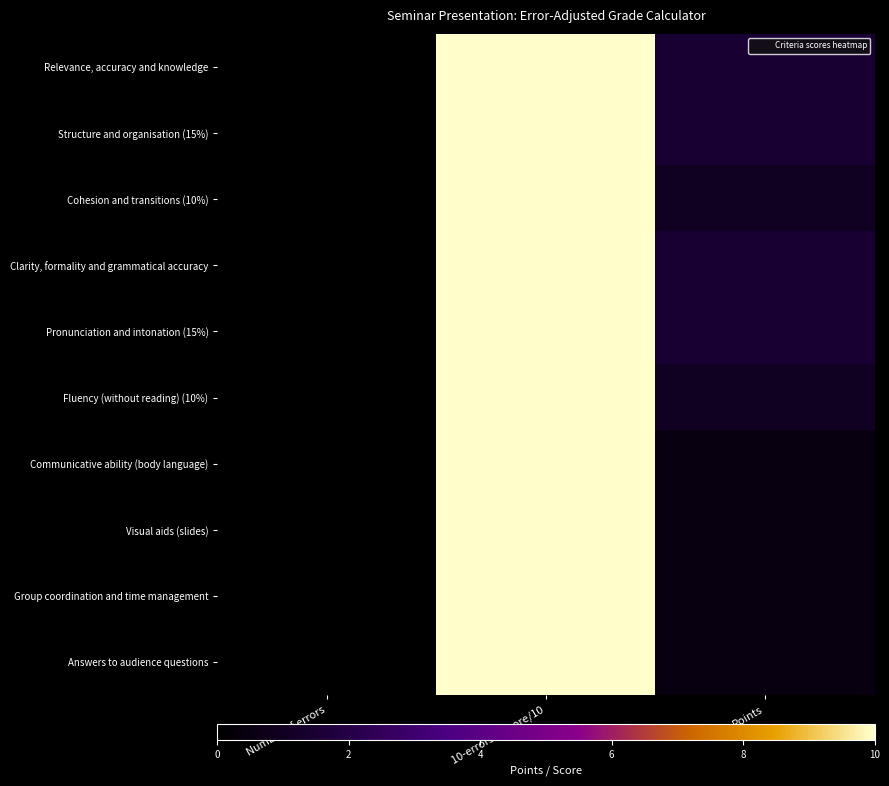

Which series has the largest total across all categories?

Relevance, accuracy and knowledge